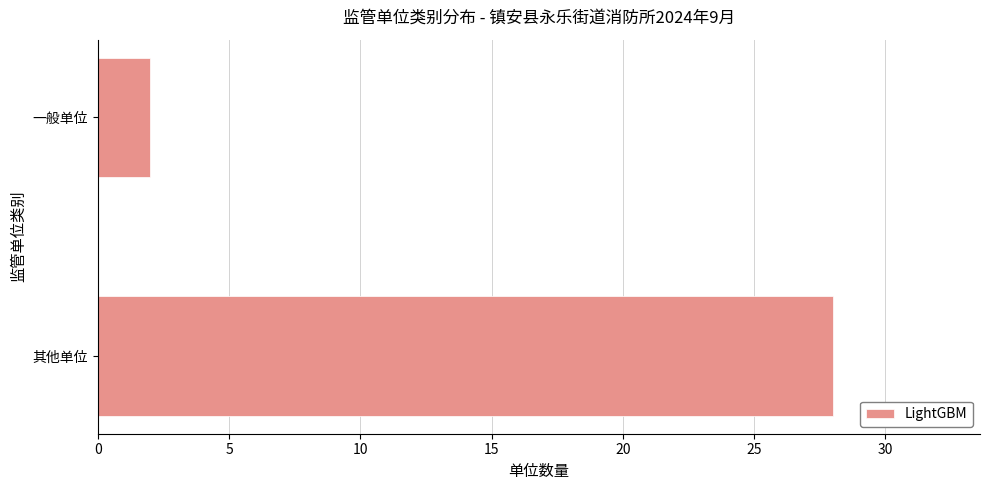

The value at 一般单位 is 4. True or false?

False